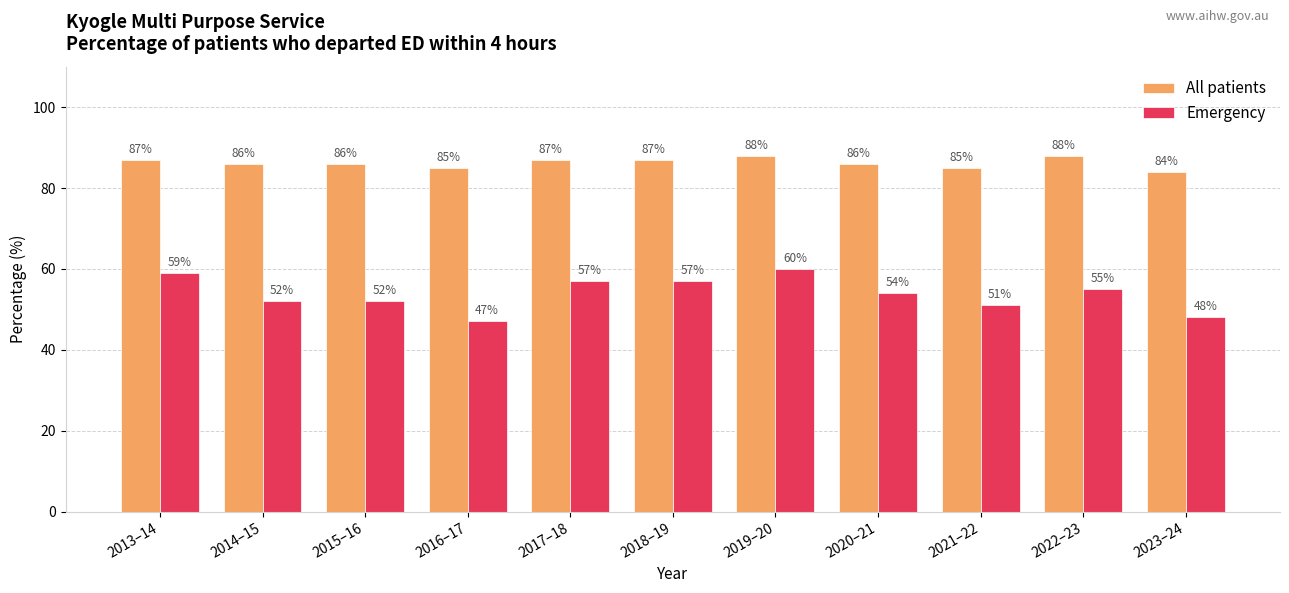

At which category is the sum across all series the highest?

2019–20